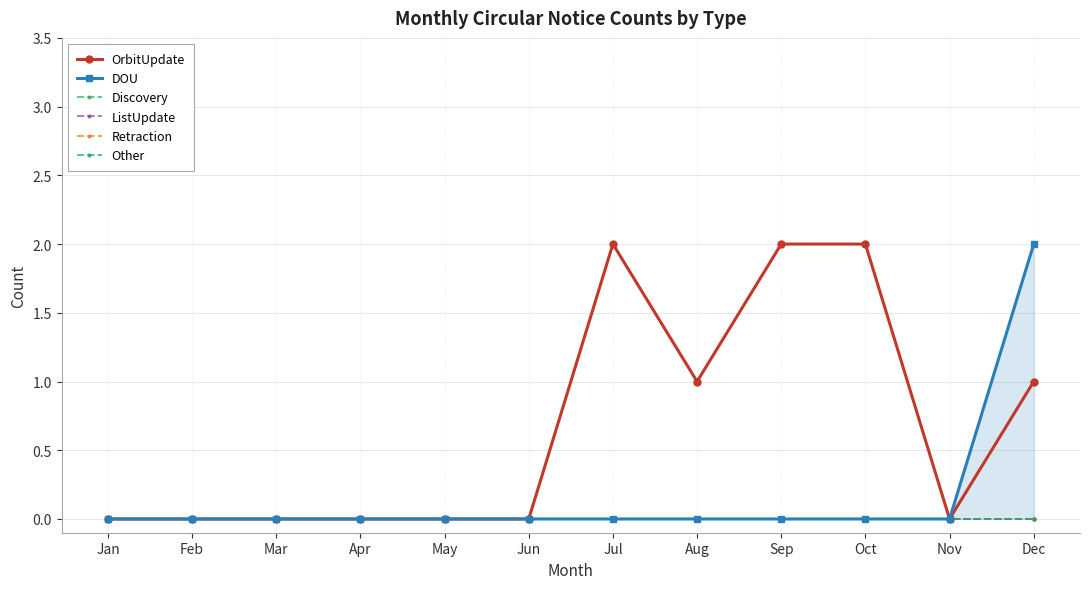

Does the chart have visible grid lines?

Yes